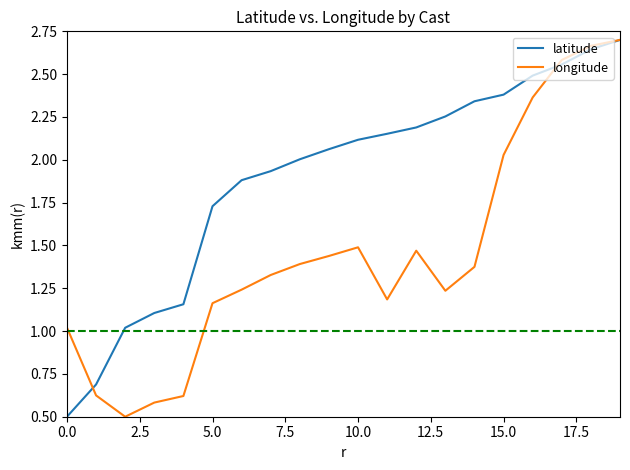

True or false: longitude has more than 2 points higher than both neighbors.

False